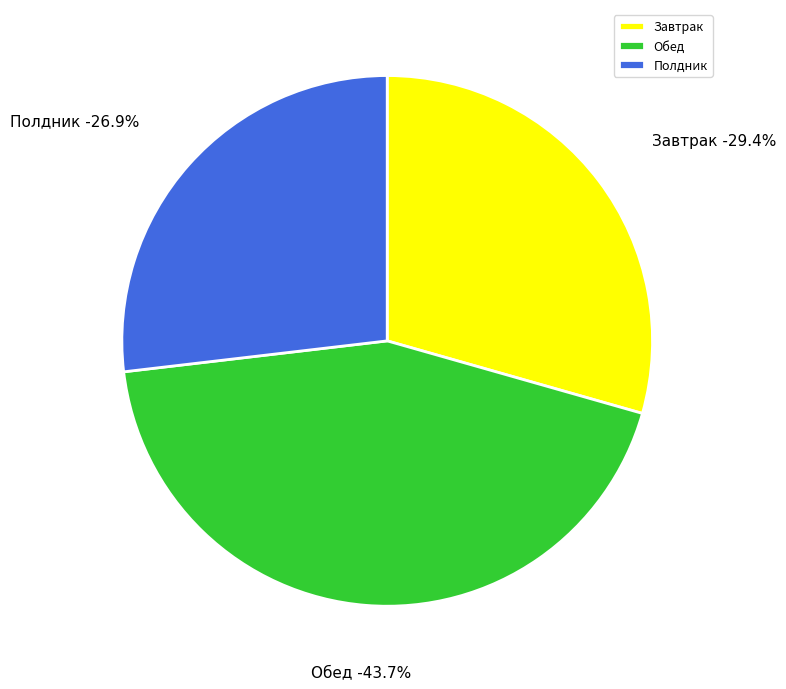

How many segments does this pie chart have?

3